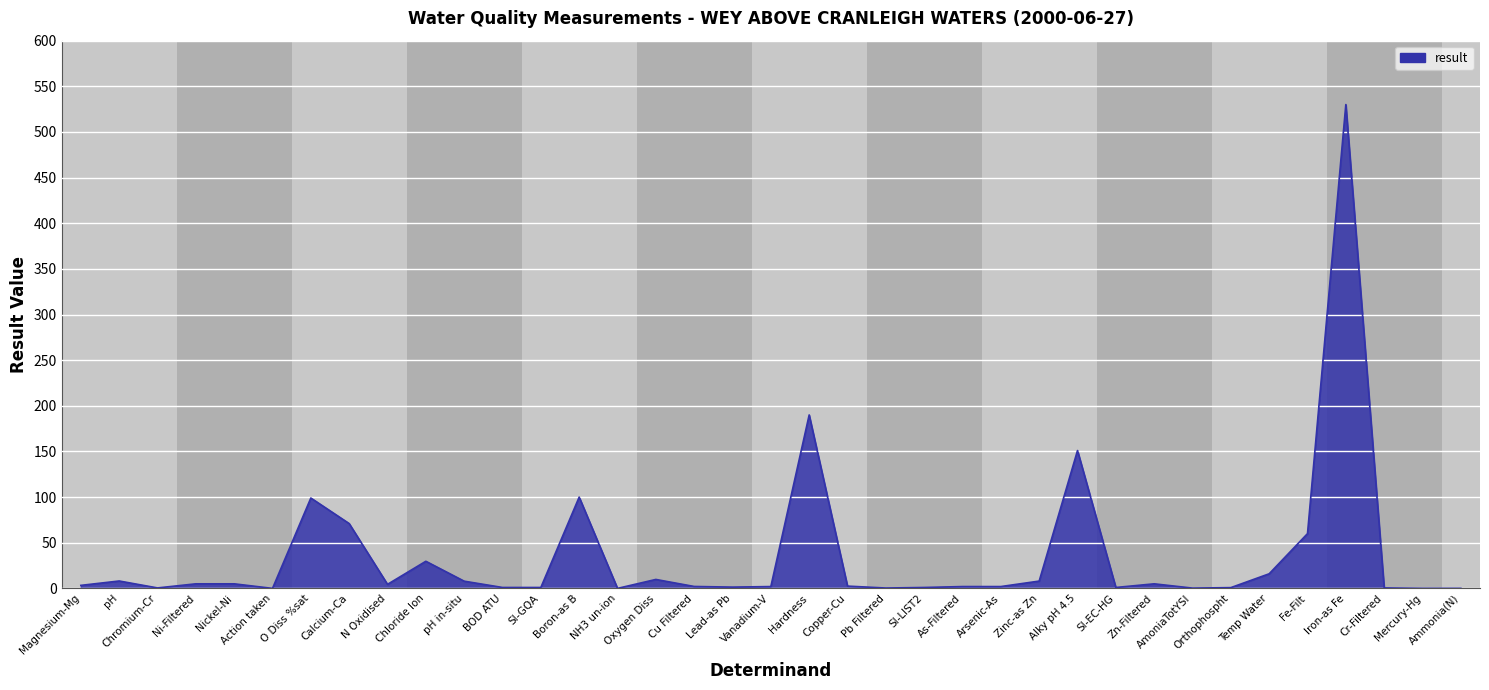

What is the change in value from Hardness to AmoniaTotYSI?

-189.7